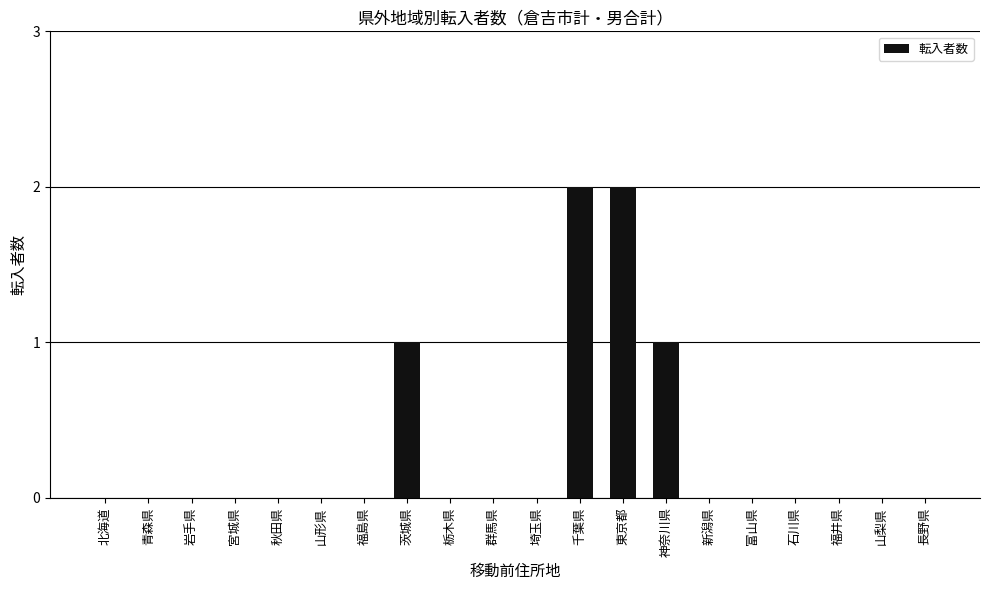

The value at 福井県 is -1. True or false?

False